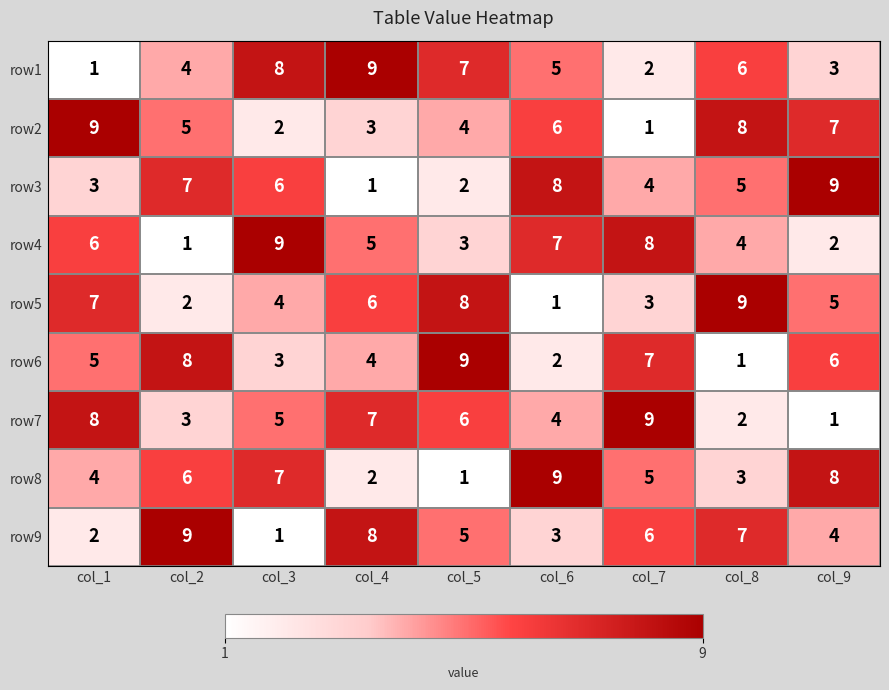

At how many categories does at least one series exceed 1?

9